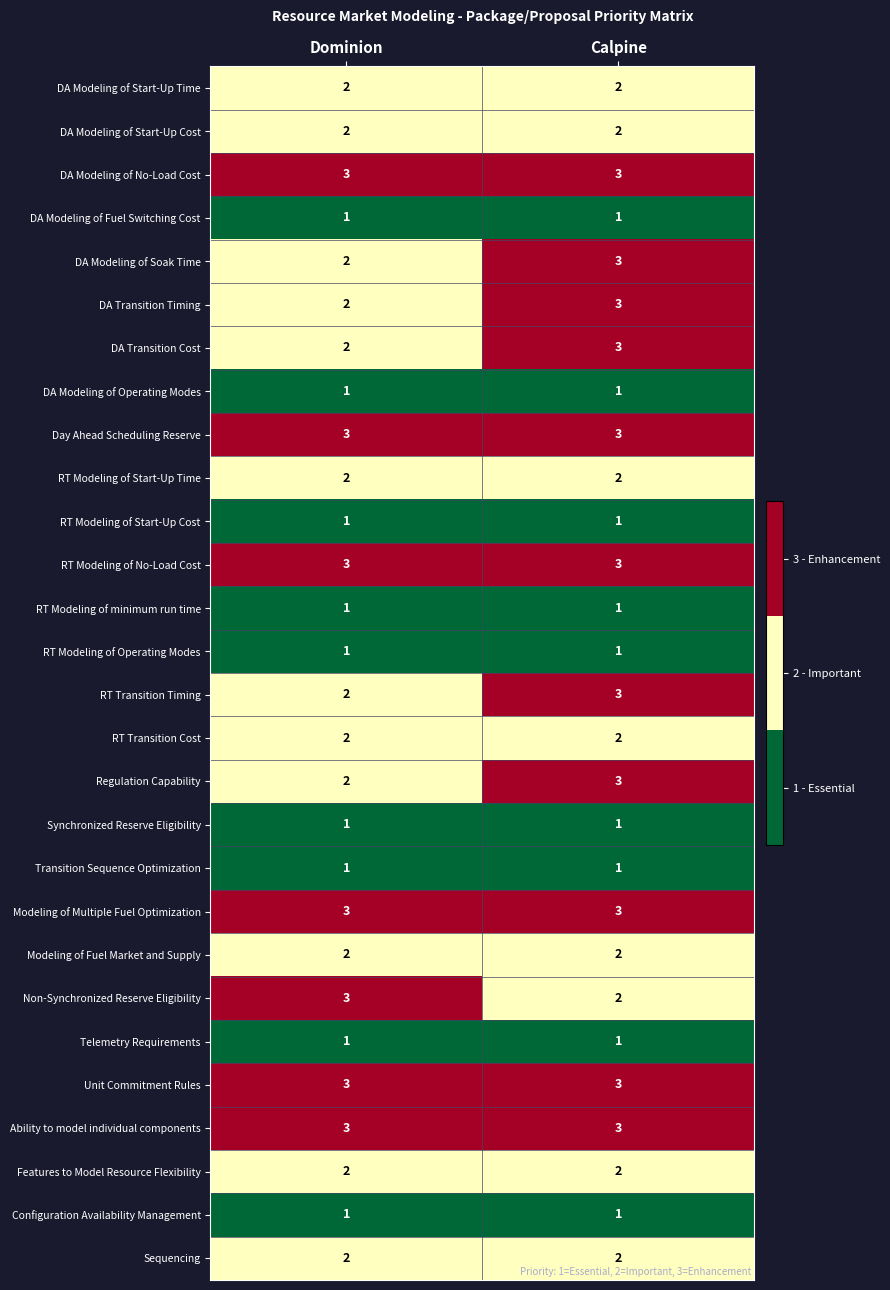

At which label does DA Modeling of Soak Time reach its peak?

Calpine